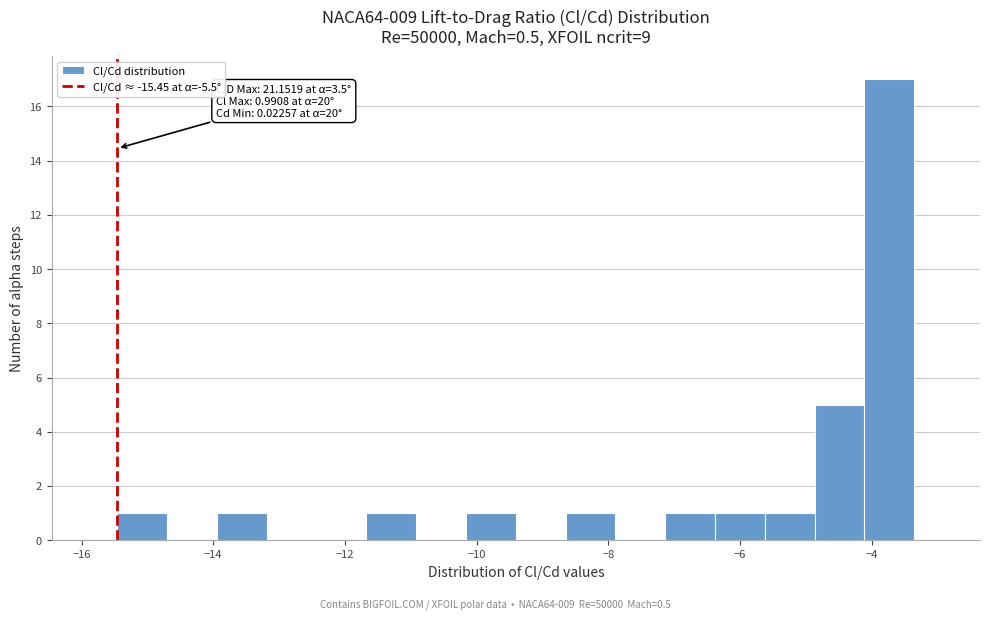

Around what value on the x-axis is the tallest bar? Give the approximate position of its centre, as read against the axis.

-3.8